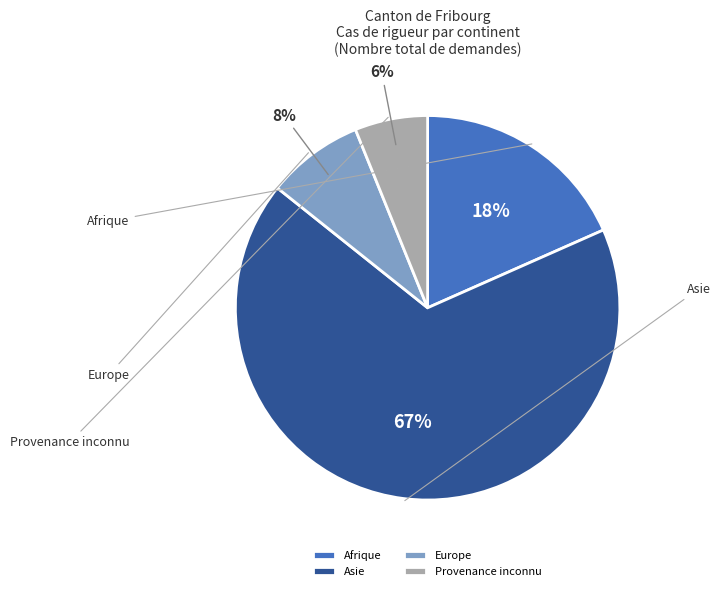

True or false: Europe accounts for 8% of the total.

True